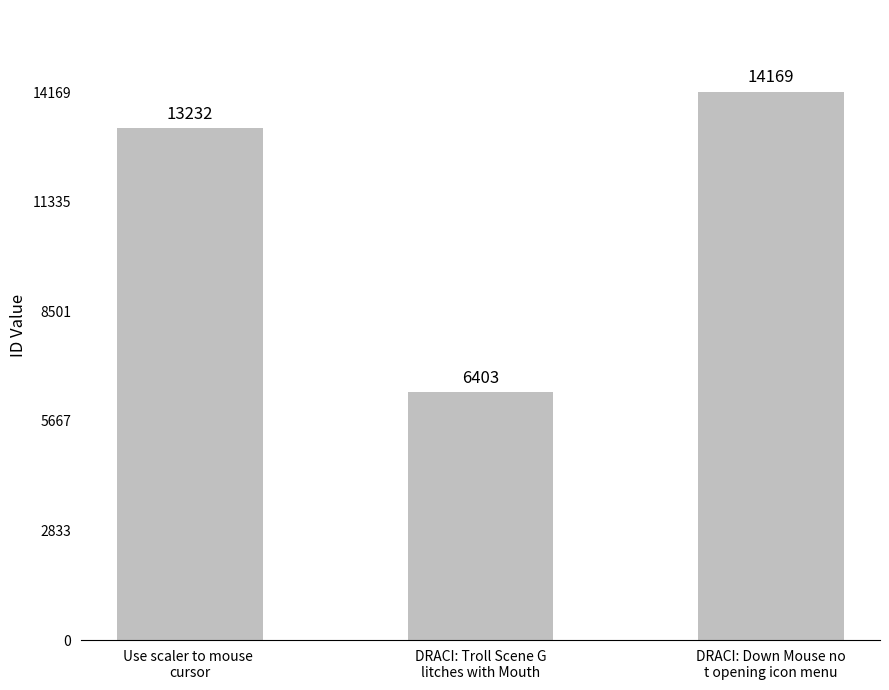

What is the change in value from Use scaler to mouse 
cursor to DRACI: Down Mouse no
t opening icon menu?

+937